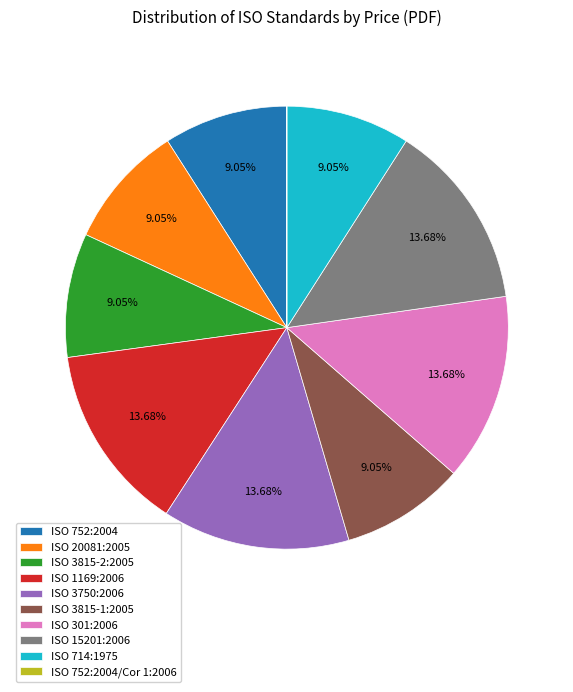

Is there any slice that represents more than half of the pie?

No